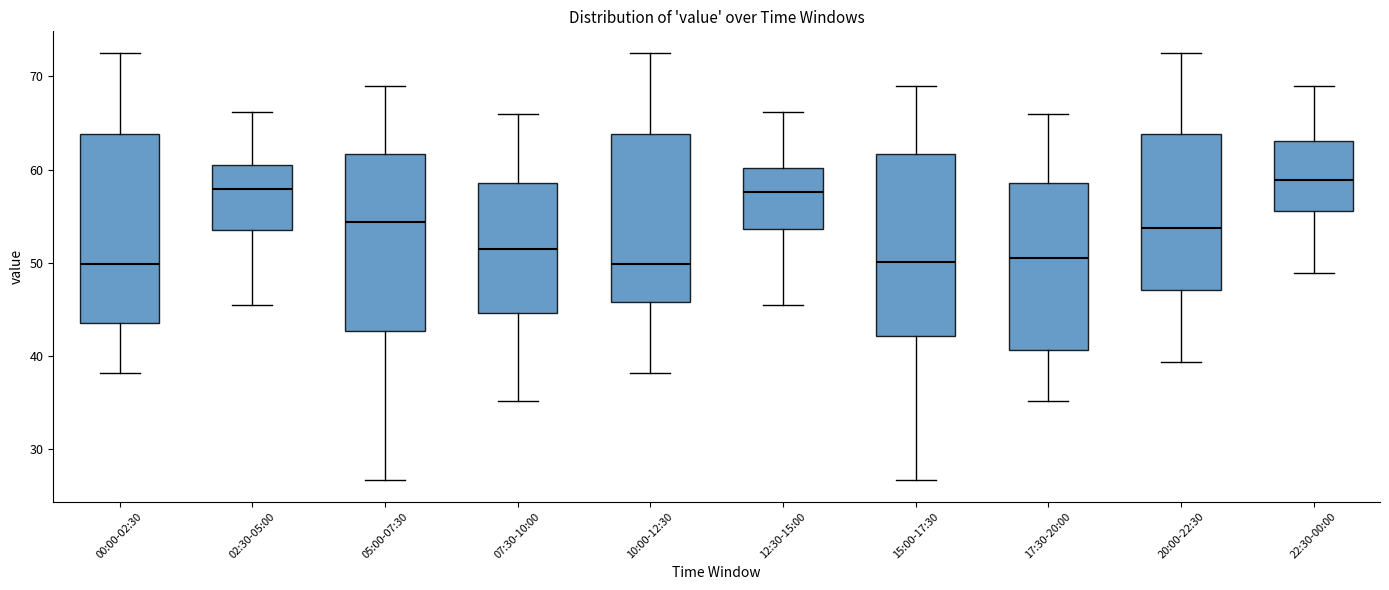

Reading left to right, read every box against the y-axis: the position of its median line, the range the box covers, and the ends of its whiskers. The values are not printed on the chart, so give them approximately, as read against the axis.

00:00-02:30: median 50, box 44 to 64, whiskers 38 to 73
02:30-05:00: median 58, box 54 to 61, whiskers 46 to 66
05:00-07:30: median 54, box 43 to 62, whiskers 27 to 69
07:30-10:00: median 52, box 45 to 59, whiskers 35 to 66
10:00-12:30: median 50, box 46 to 64, whiskers 38 to 73
12:30-15:00: median 58, box 54 to 60, whiskers 46 to 66
15:00-17:30: median 50, box 42 to 62, whiskers 27 to 69
17:30-20:00: median 51, box 41 to 59, whiskers 35 to 66
20:00-22:30: median 54, box 47 to 64, whiskers 39 to 73
22:30-00:00: median 59, box 56 to 63, whiskers 49 to 69